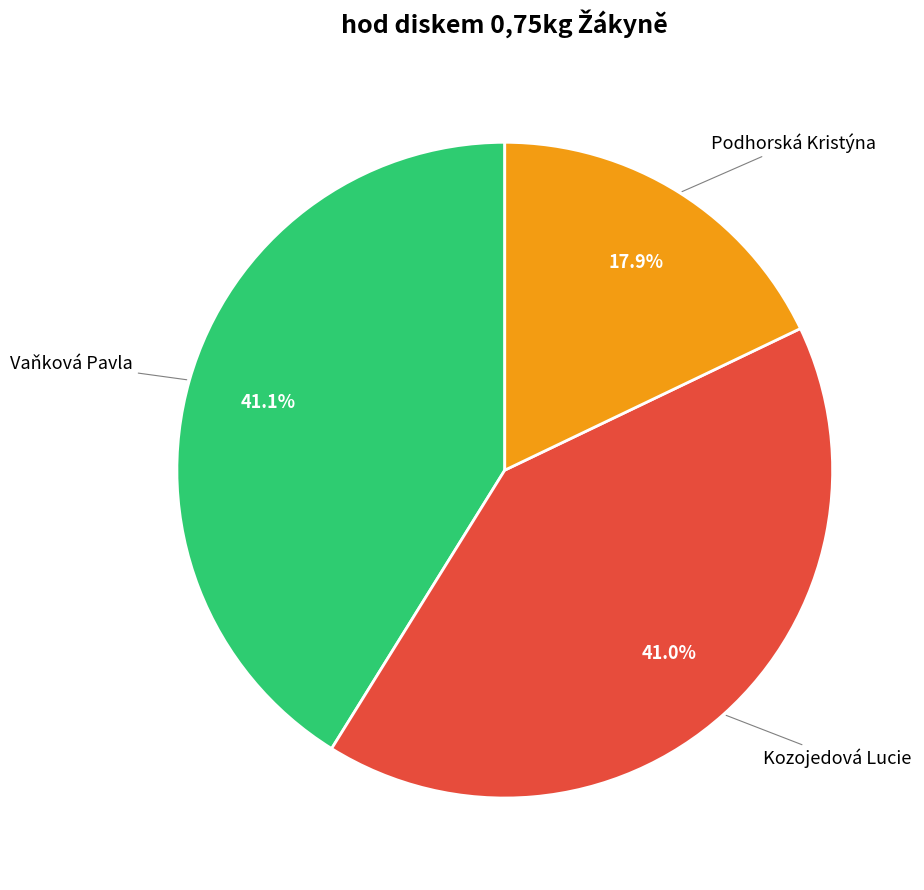

Is there a majority slice in this chart?

No